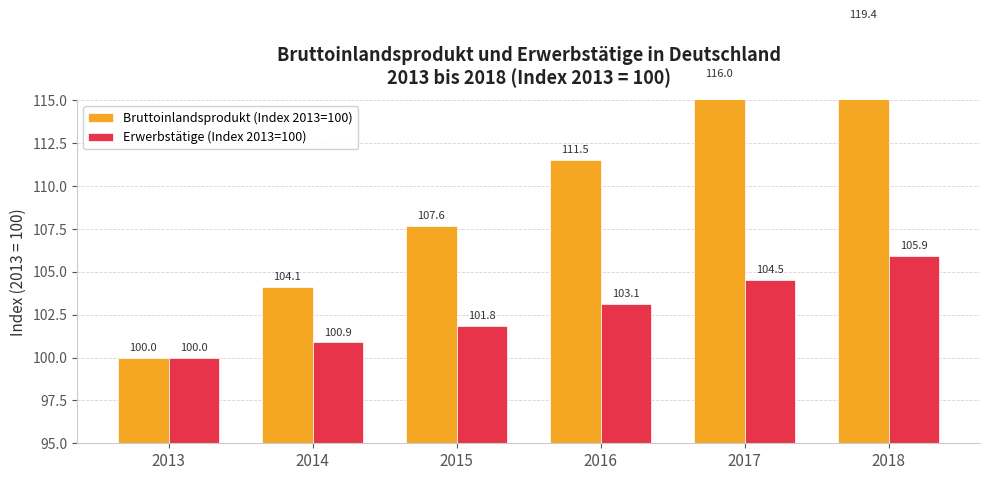

What is the minimum value for Erwerbstätige (Index 2013=100)?

100.0